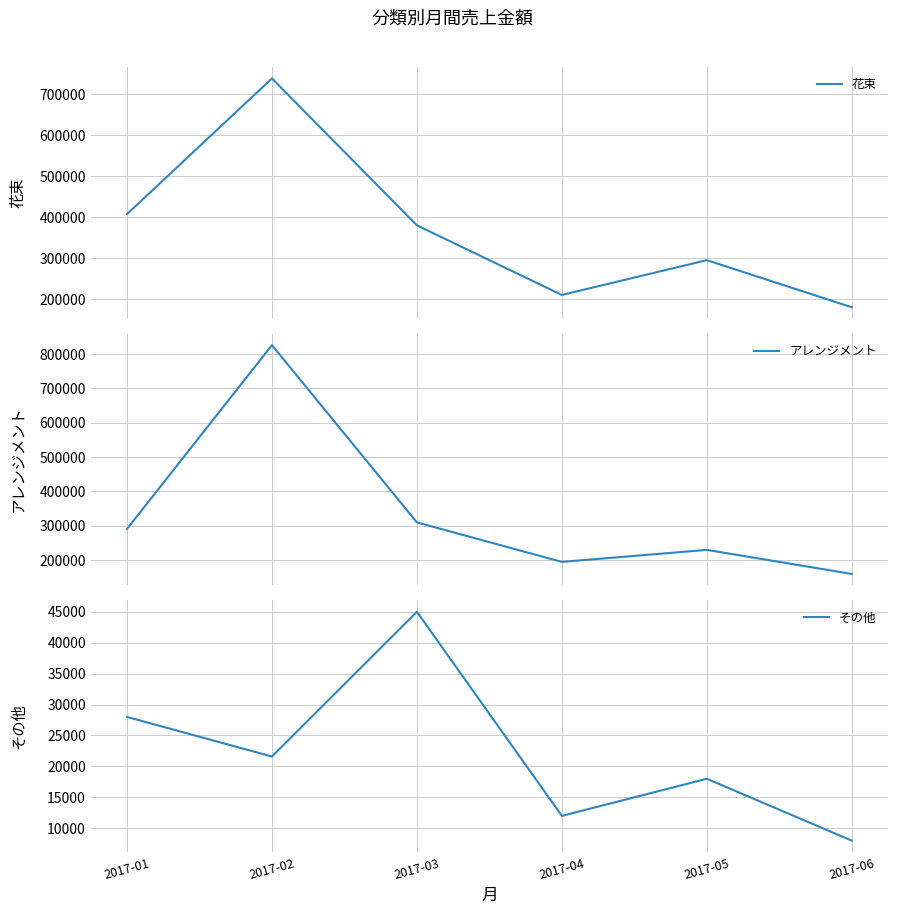

Where do 花束 and アレンジメント first cross each other?

2017-01 and 2017-02